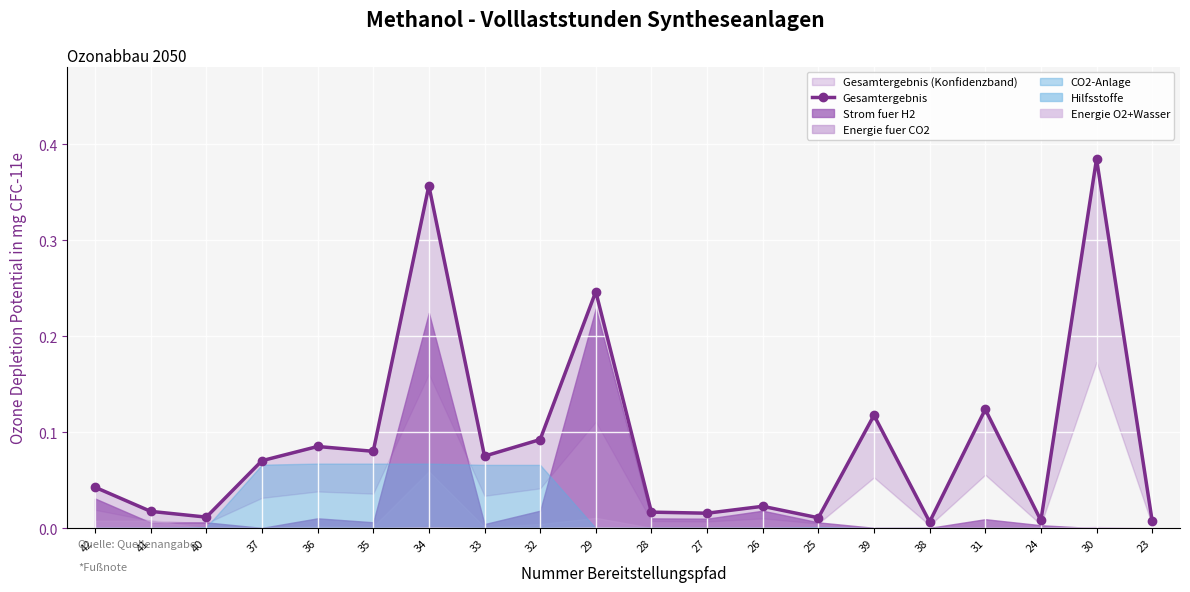

Between 28 and 41, which is larger?

41